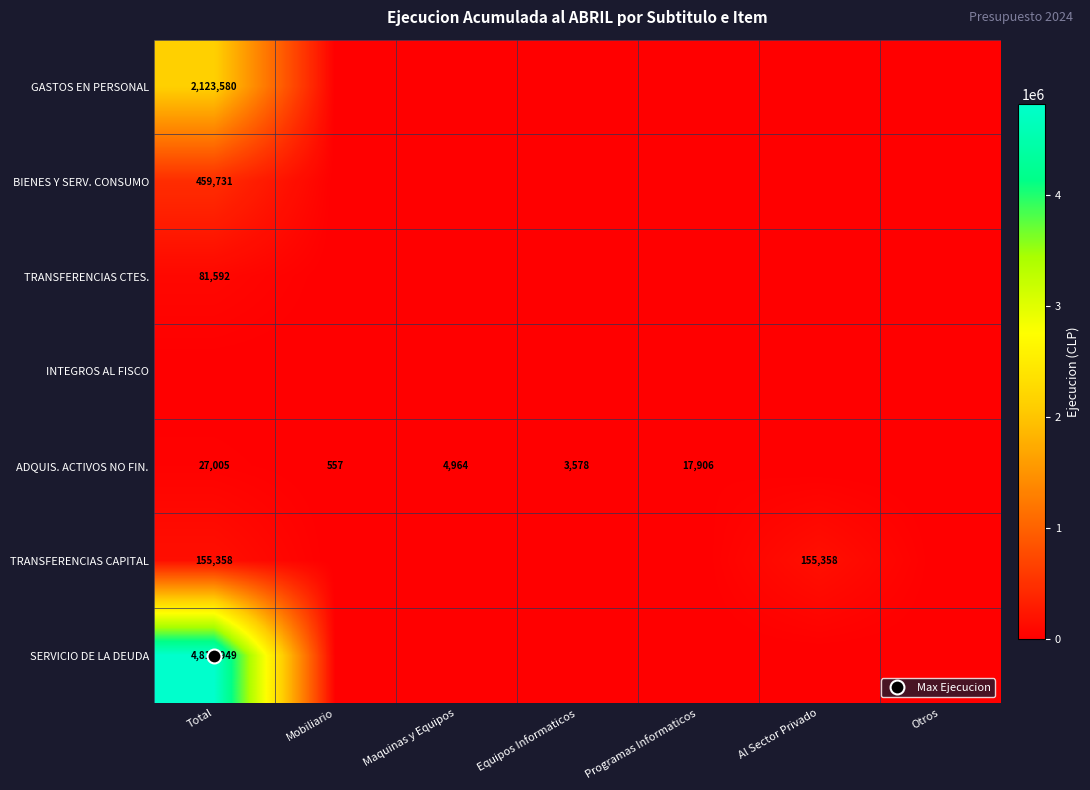

At Maquinas y Equipos, list the series in order from largest to smallest.

ADQUIS. ACTIVOS NO FIN., GASTOS EN PERSONAL, BIENES Y SERV. CONSUMO, TRANSFERENCIAS CTES., INTEGROS AL FISCO, TRANSFERENCIAS CAPITAL, SERVICIO DE LA DEUDA